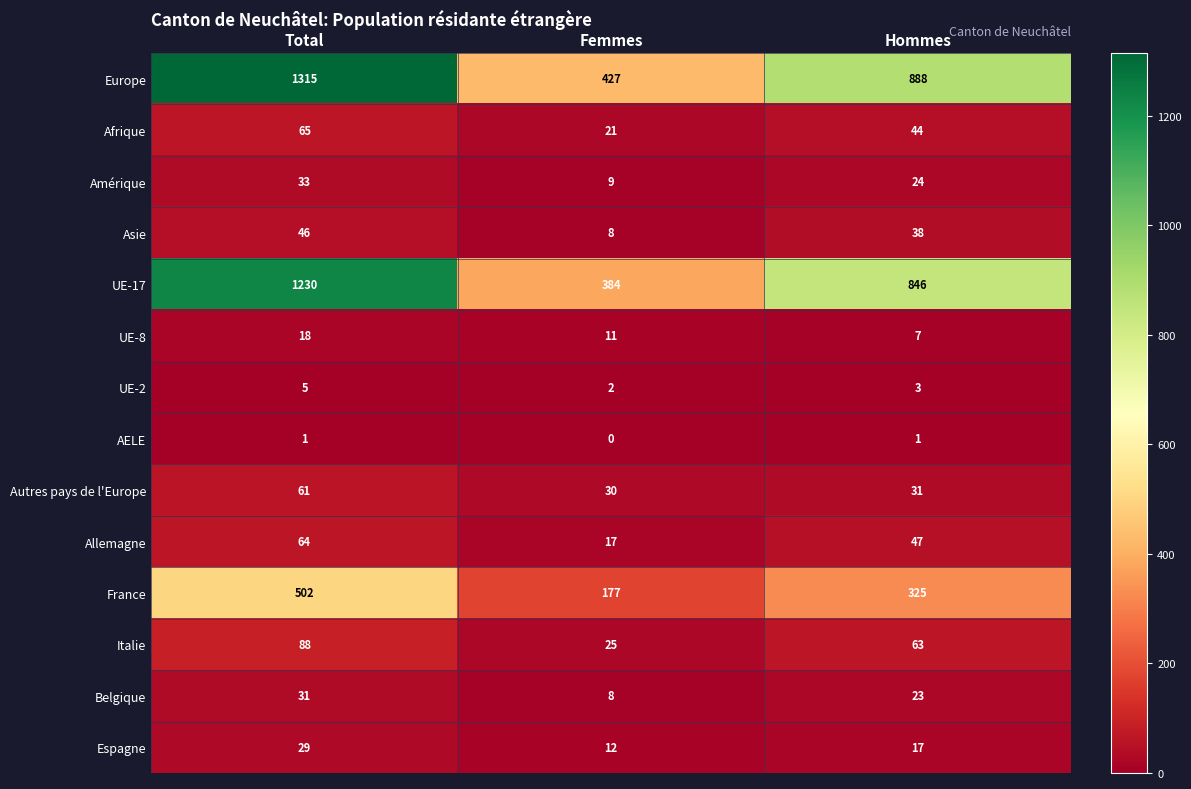

At which label does Italie reach its peak?

Total